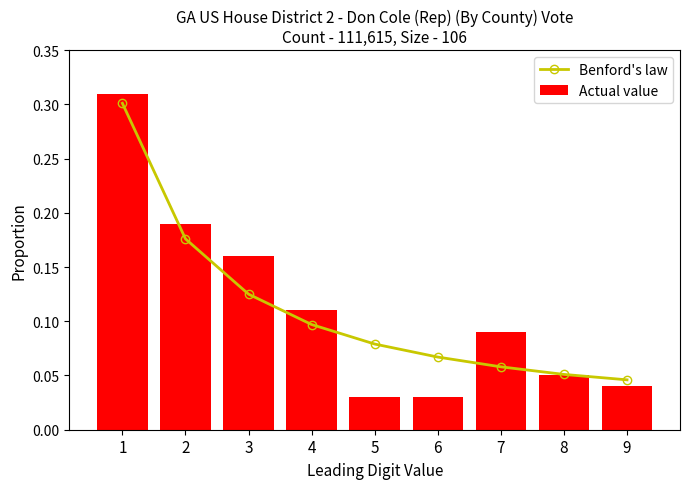

Reading right to left, what are all the values shown in this chart?

Benford's law: 9=0.0	8=0.1	7=0.1	6=0.1	5=0.1	4=0.1	3=0.1	2=0.2	1=0.3
Actual value: 9=0.0	8=0.1	7=0.1	6=0.0	5=0.0	4=0.1	3=0.2	2=0.2	1=0.3